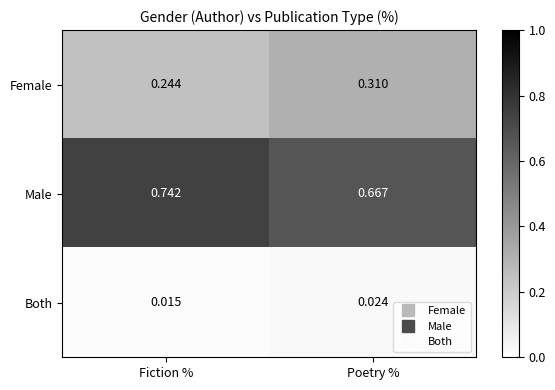

Which category has the lowest value in the Male series?

Poetry %